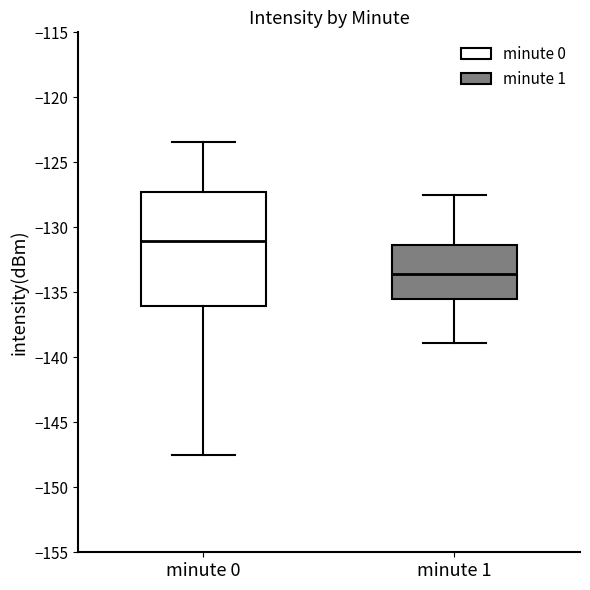

Comparing the boxes themselves (not the whiskers), which one is the tallest?

minute 0